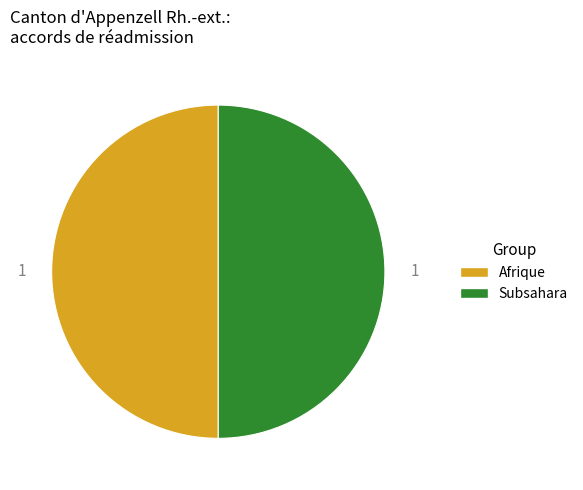

How many segments does this pie chart have?

2